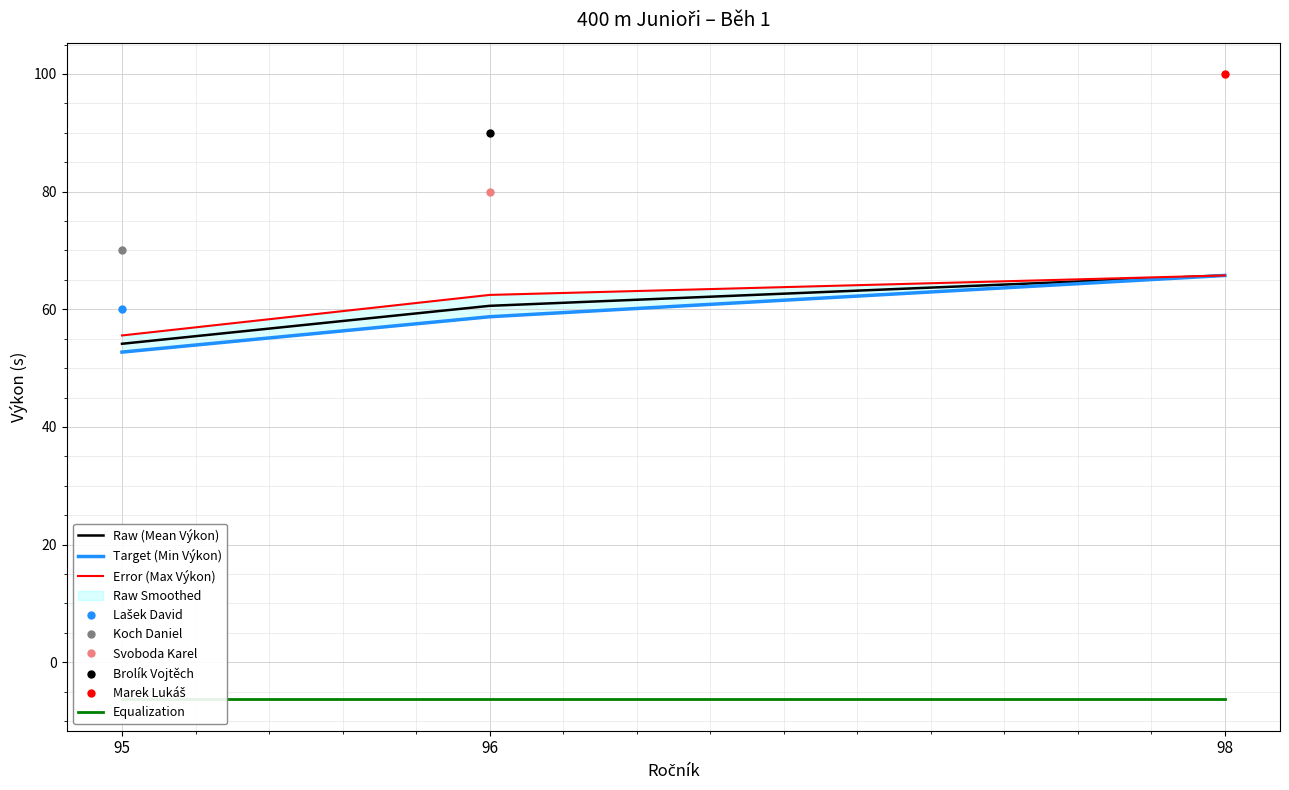

List the labels in order of Target (Min Výkon) value, smallest first.

95, 96, 98